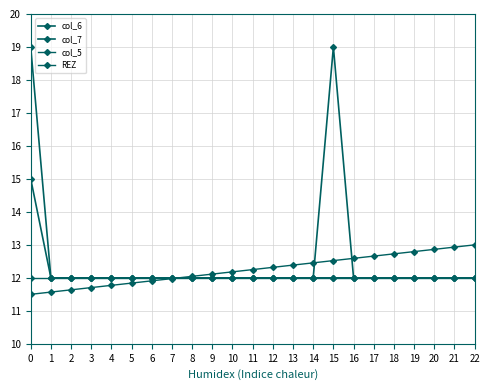

How many distinct data groups are displayed?

4